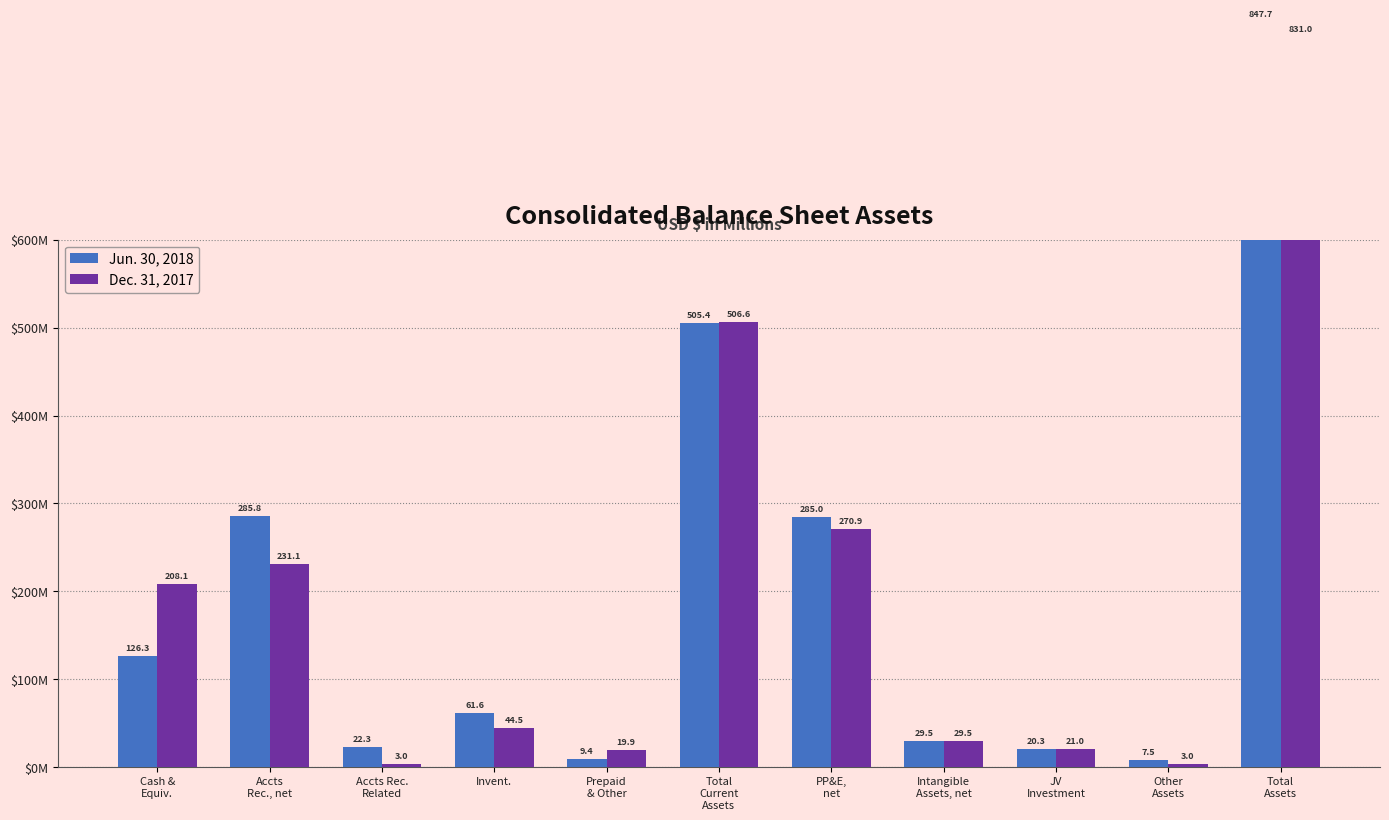

List the labels in order of Jun. 30, 2018 value, largest first.

Total
Assets, Total
Current
Assets, Accts
Rec., net, PP&E,
net, Cash &
Equiv., Invent., Intangible
Assets, net, Accts Rec.
Related, JV
Investment, Prepaid
& Other, Other
Assets